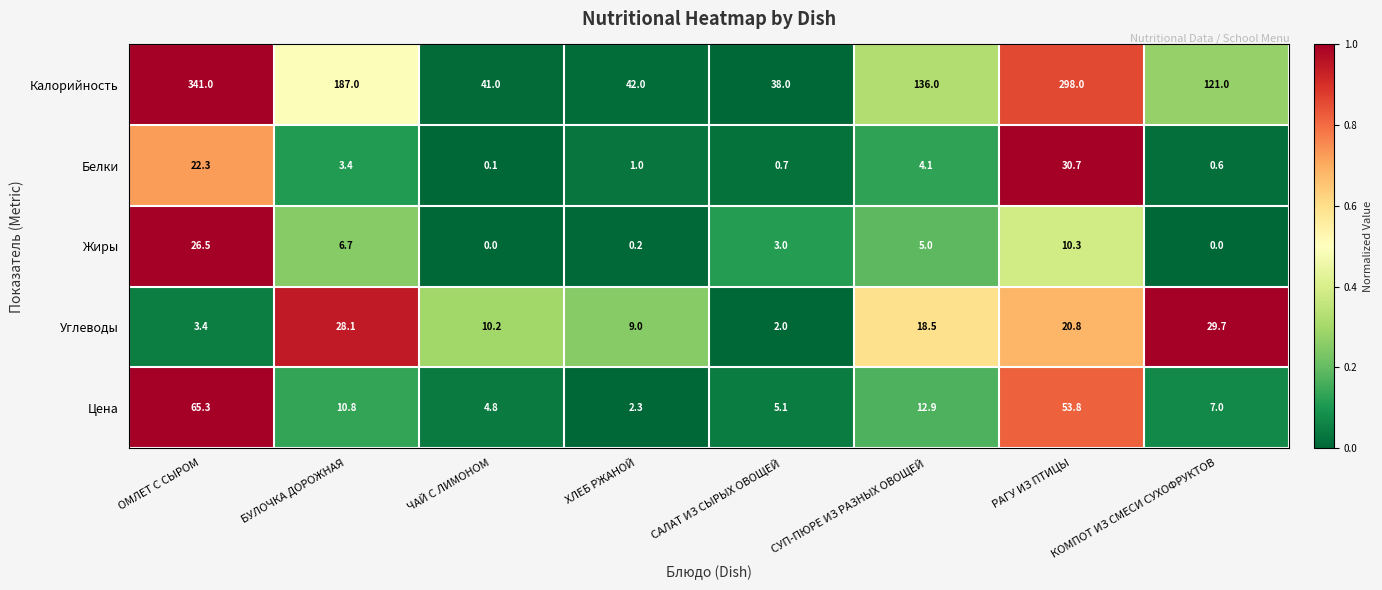

How many values in Жиры are above zero?

6